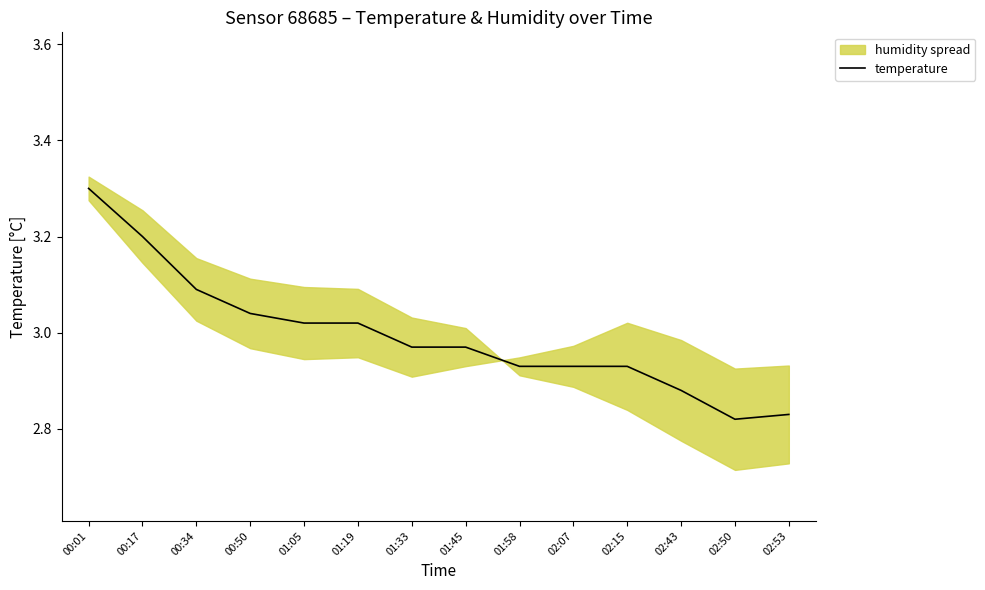

Is it true that the value at 00:34 is 4.8?

False